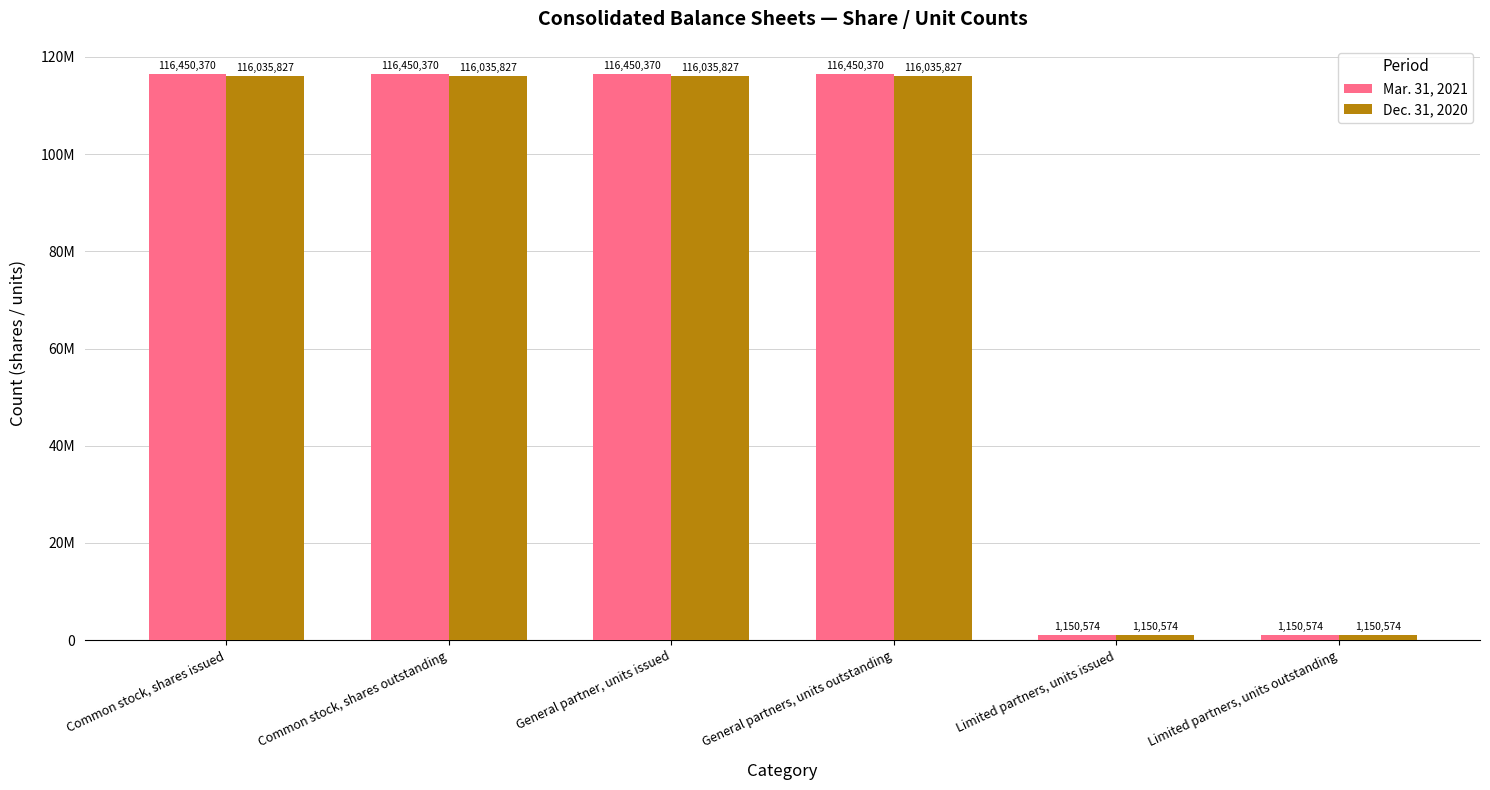

Reading left to right, what are all the values shown in this chart?

Mar. 31, 2021: Common stock, shares issued=116450370	Common stock, shares outstanding=116450370	General partner, units issued=116450370	General partners, units outstanding=116450370	Limited partners, units issued=1150574	Limited partners, units outstanding=1150574
Dec. 31, 2020: Common stock, shares issued=116035827	Common stock, shares outstanding=116035827	General partner, units issued=116035827	General partners, units outstanding=116035827	Limited partners, units issued=1150574	Limited partners, units outstanding=1150574